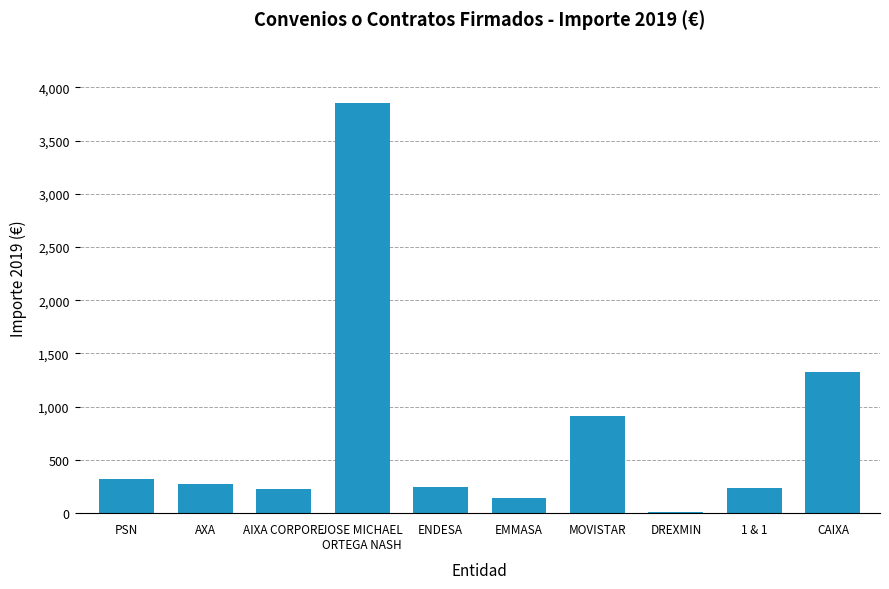

Approximately how many times larger is the value at ENDESA compared to 1 & 1?

1.1